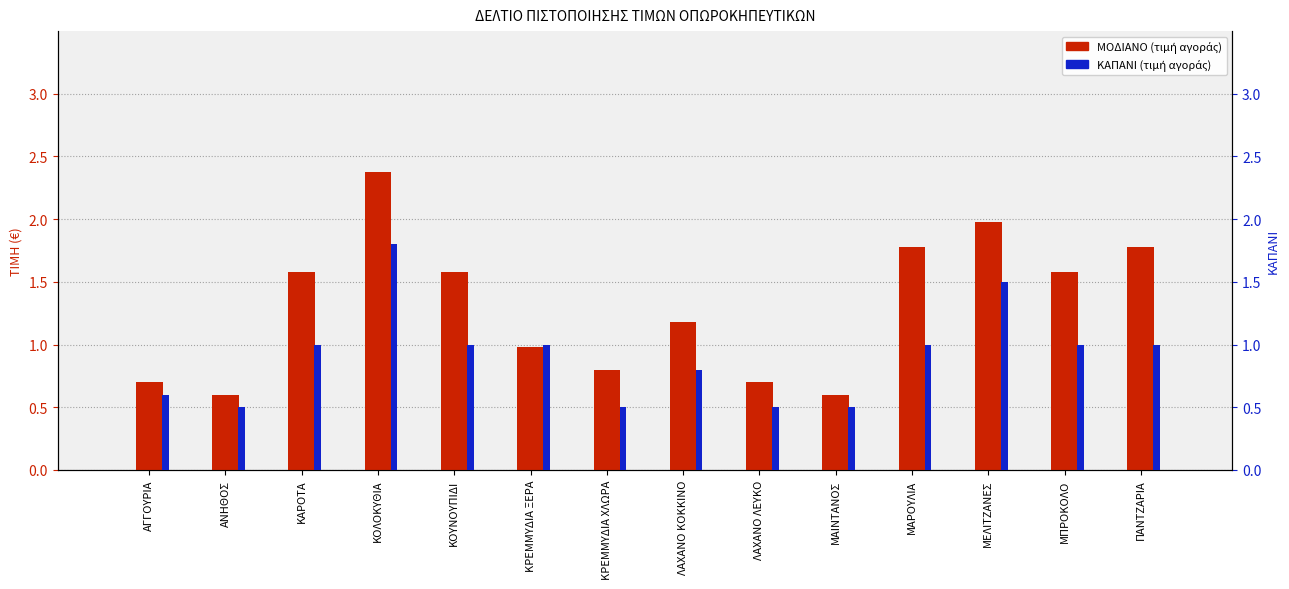

What is the lowest value of the ΜΟΔΙΑΝΟ series?

0.6